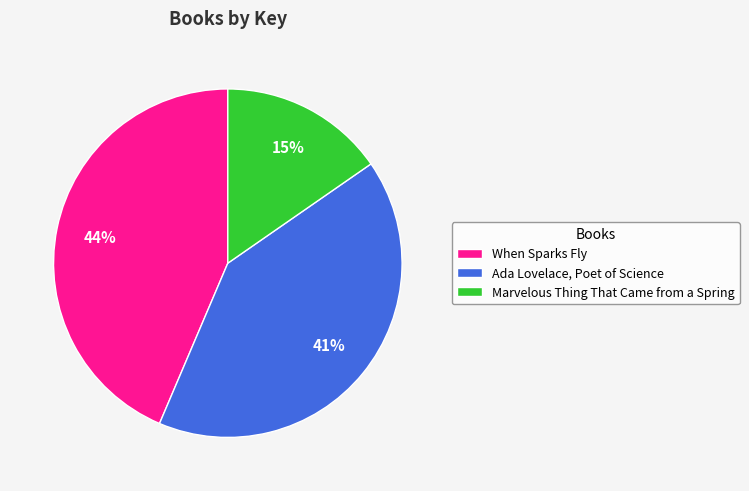

To the nearest percent, what portion does When Sparks Fly represent?

44%